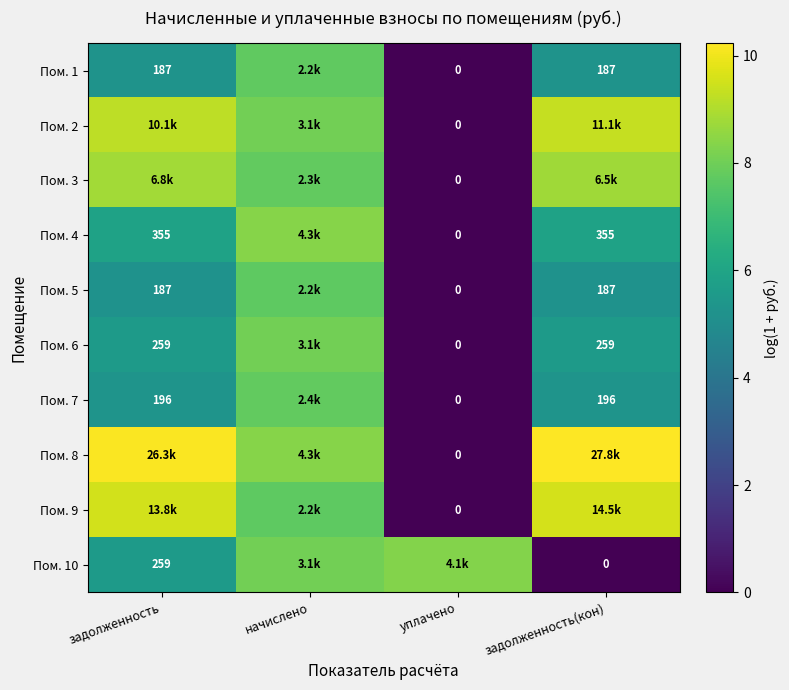

Is the value of Пом. 6 at начислено greater than the value of Пом. 3 at уплачено?

Yes